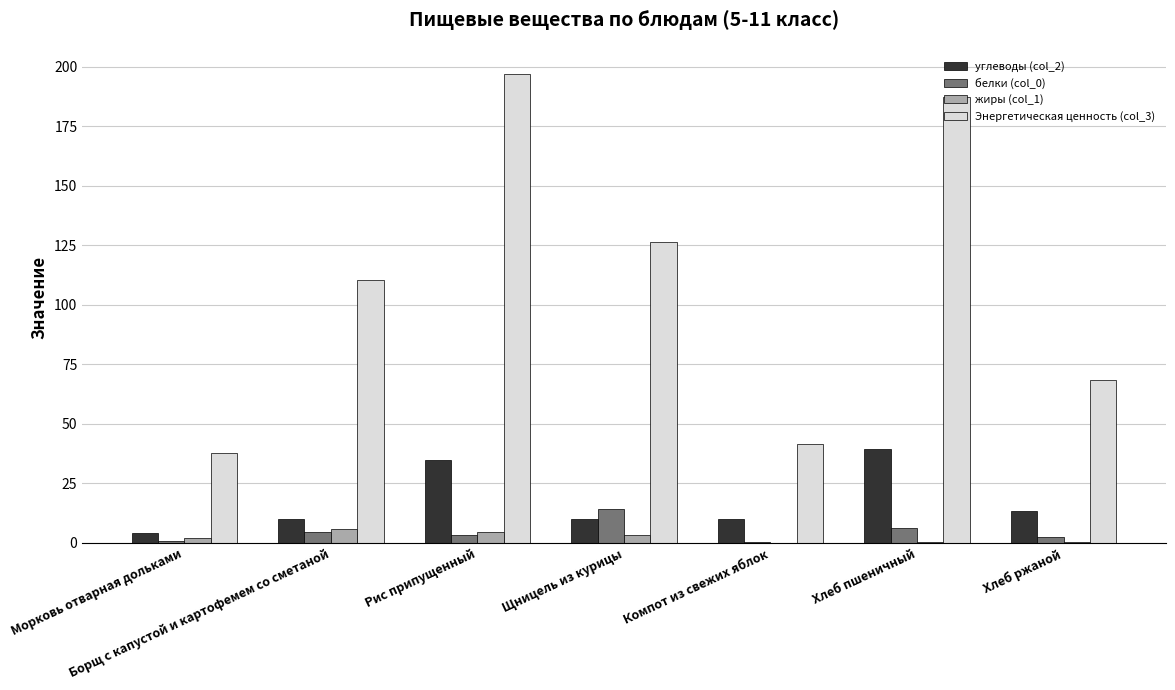

Is it true that белки (col_0) equals 4.7 at Борщ с капустой и картофемем со сметаной?

True